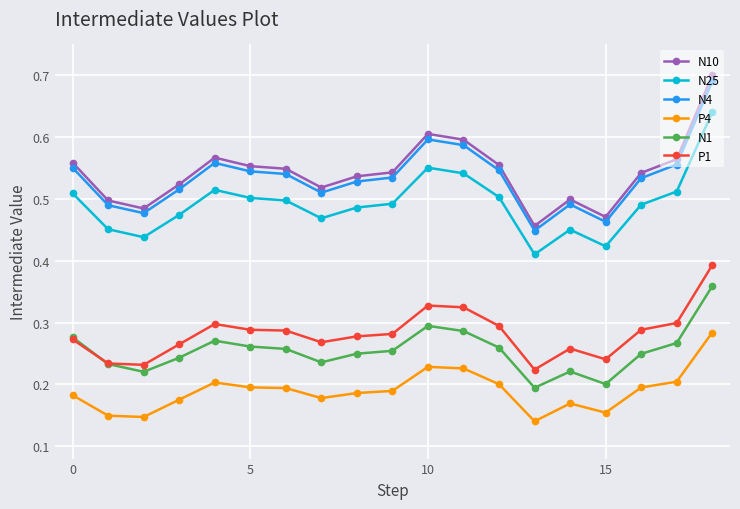

True or false: N1 and P4 cross at least once.

False